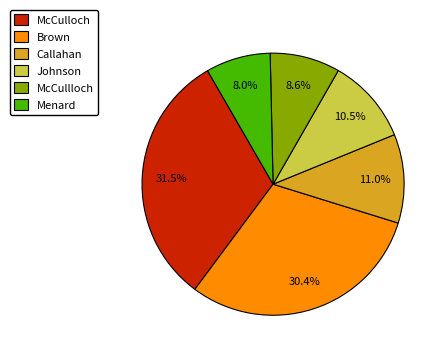

Does any single category account for the majority?

No